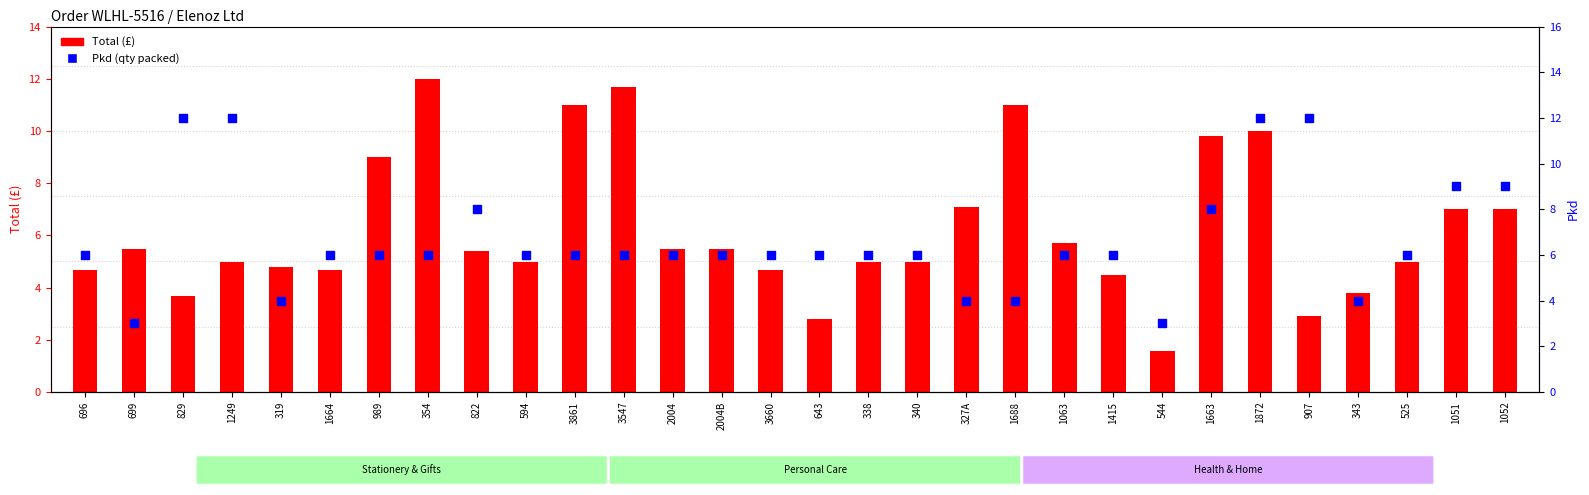

Which series has the largest total across all categories?

Pkd (qty packed)